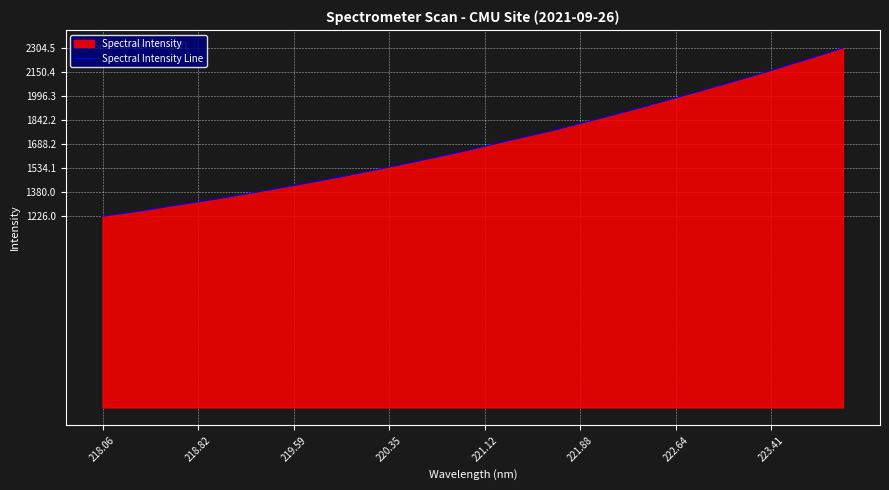

At which label does the data first exceed 1674?

221.12